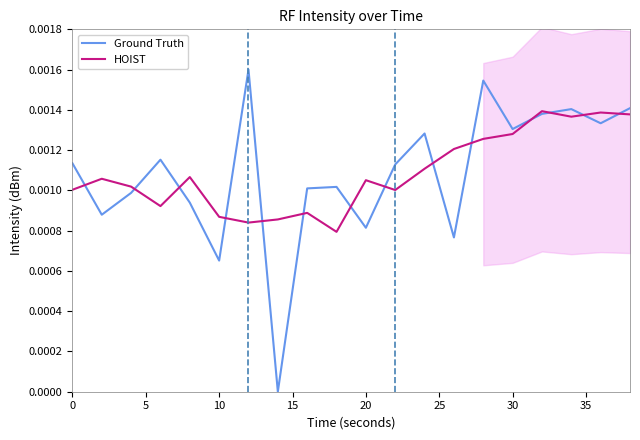

Is the value of HOIST at 20 greater than the value of Ground Truth at 11?

No